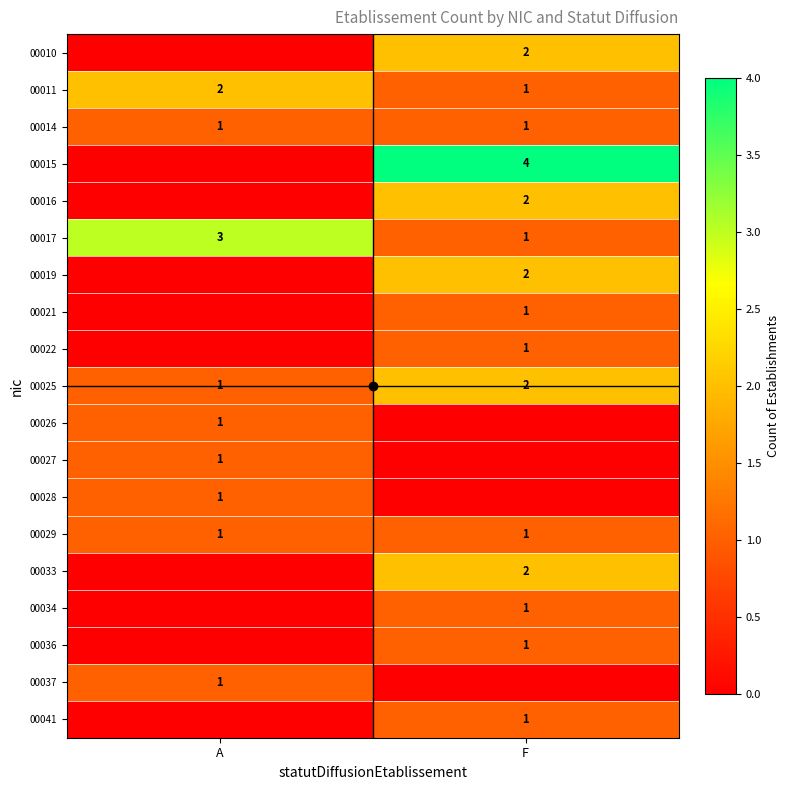

What is the approximate value of 00029 at F?

1